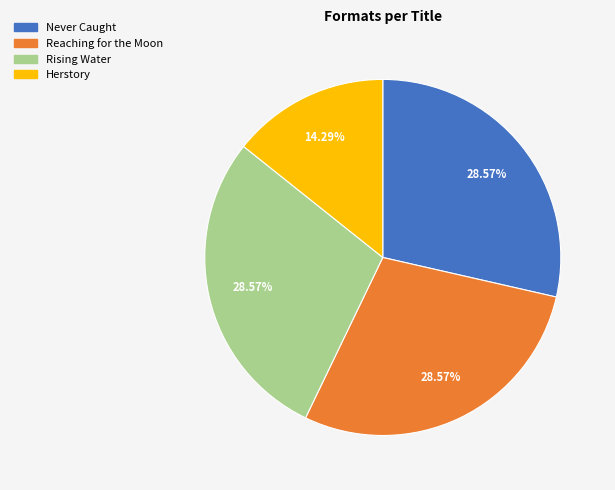

To the nearest percent, what percentage of the pie is Reaching for the Moon?

29%